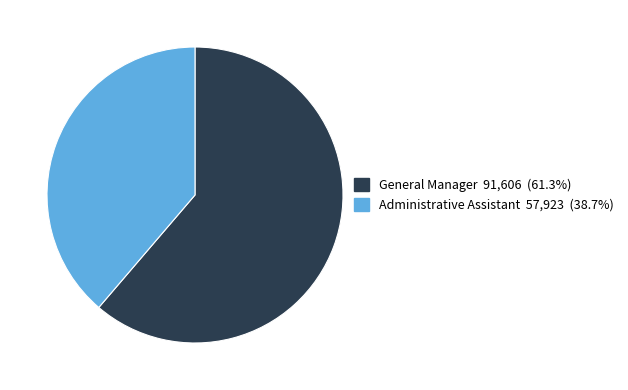

What is the largest slice in the pie chart?

General Manager